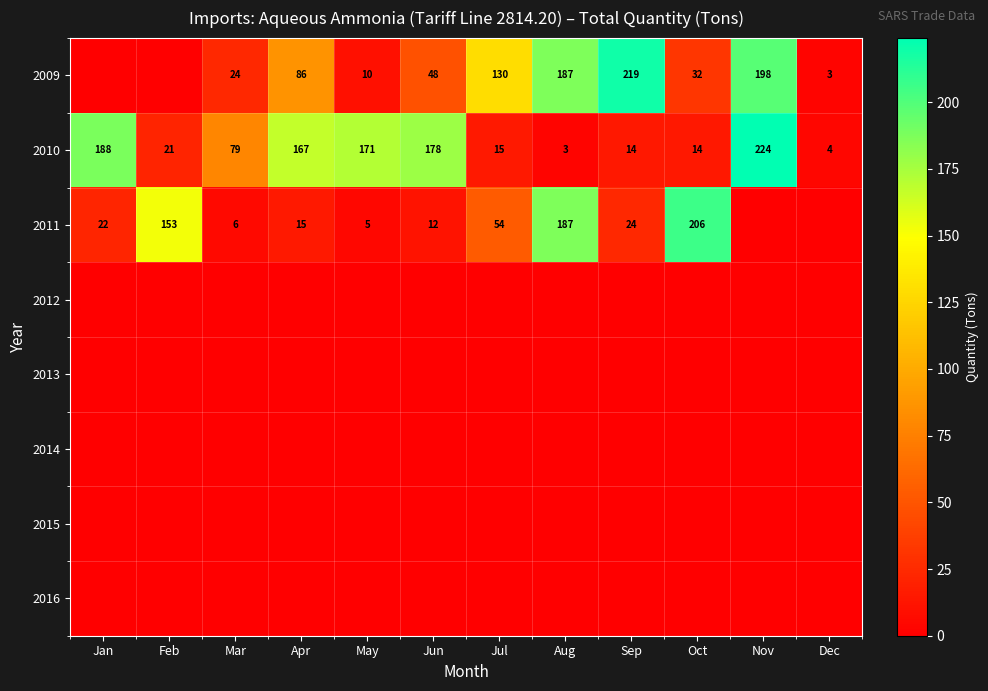

What is the average value of the 2010 series?

90